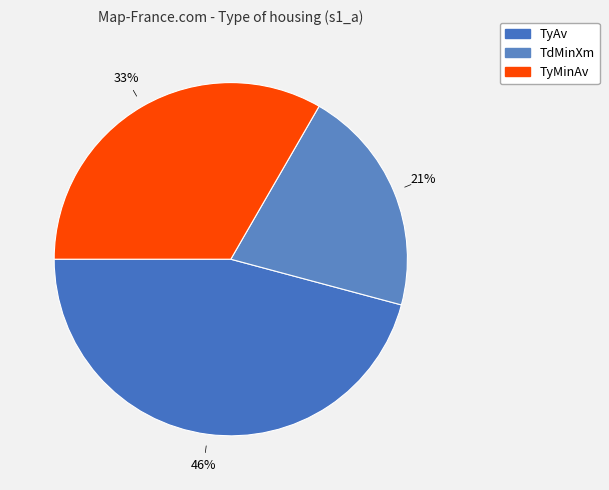

Count the number of slices in the pie.

3